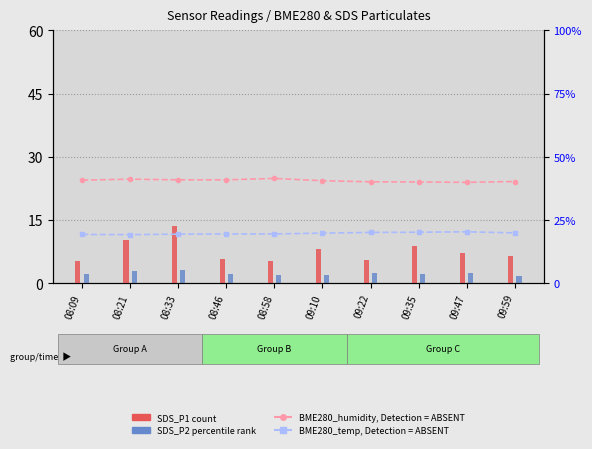

List the series in order of their peak value, lowest first.

SDS_P2 (percentile rank), SDS_P1 (count), BME280_temperature, BME280_humidity